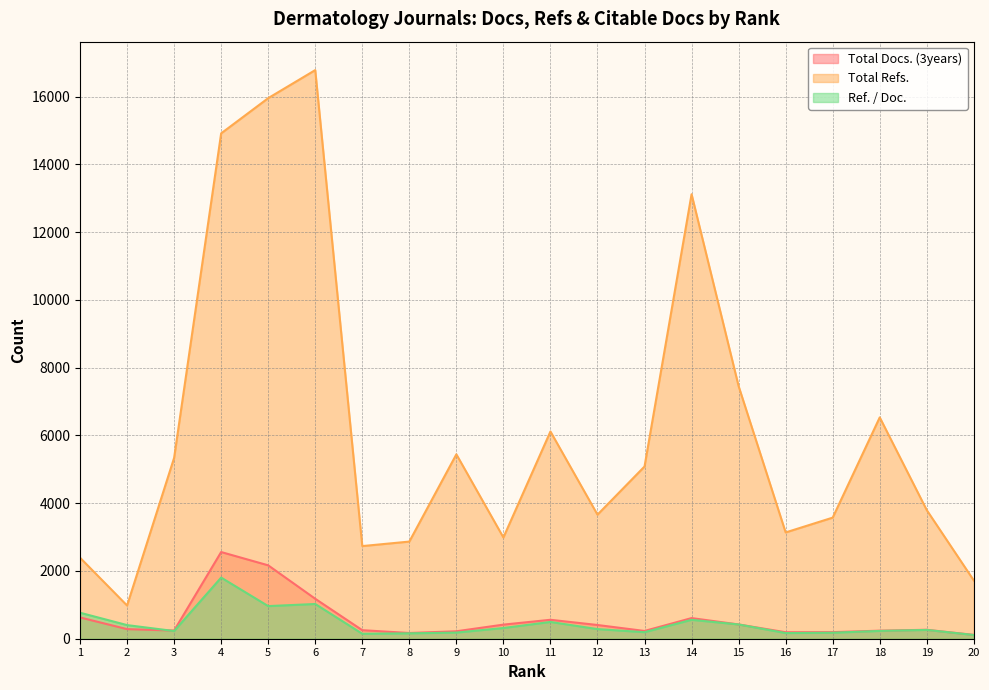

What is the total value across all series at 20?

1941